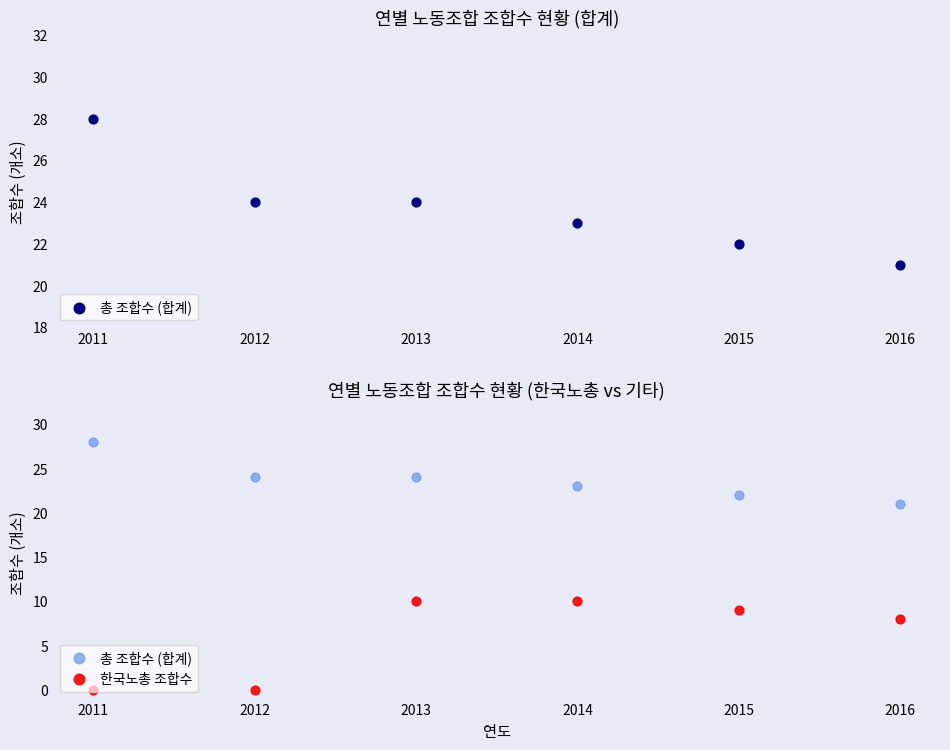

Which series has the largest Y range (max minus min)?

한국노총 조합수